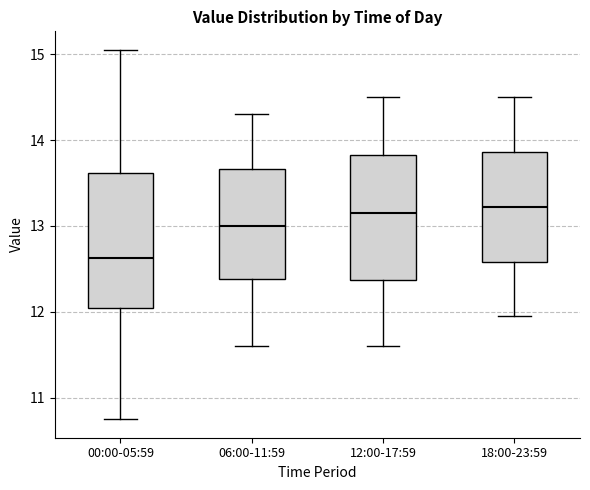

Where does the upper whisker of the box for 00:00-05:59 end on the y-axis? The values are not printed on the chart, so give them approximately, as read against the axis.

15.1